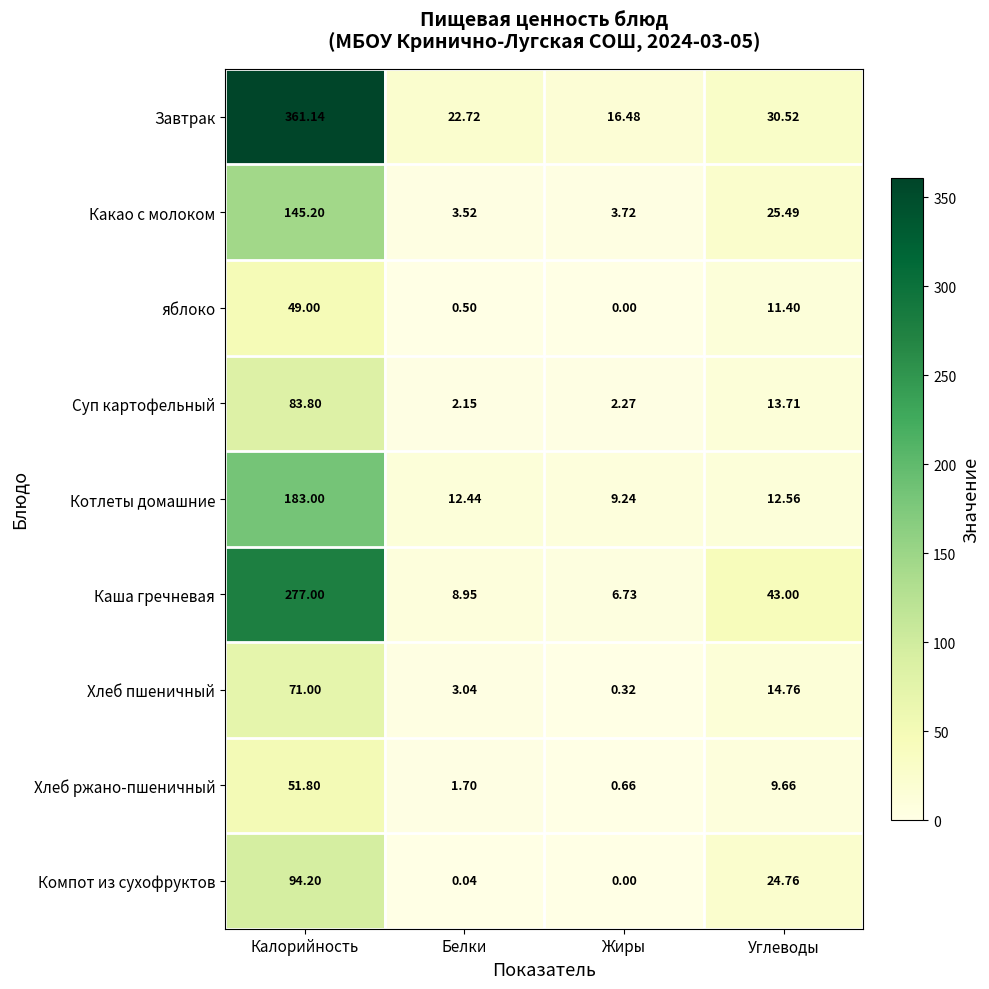

Between Белки and Жиры, which series saw the biggest shift?

Завтрак